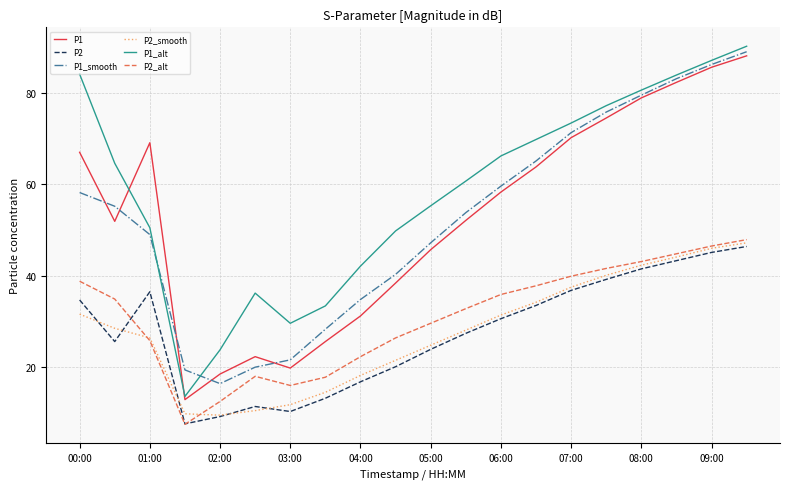

Which series has the largest range (max minus min)?

P1_alt